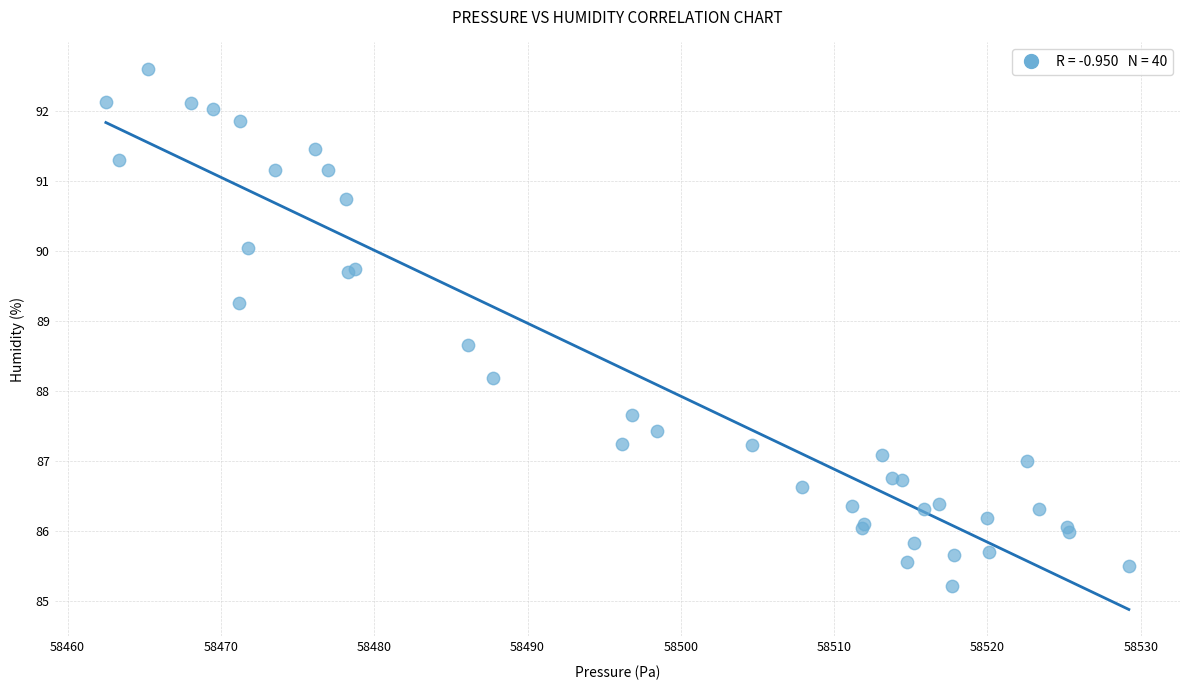

What Y value in the scatter plot is closest to 88?

88.2